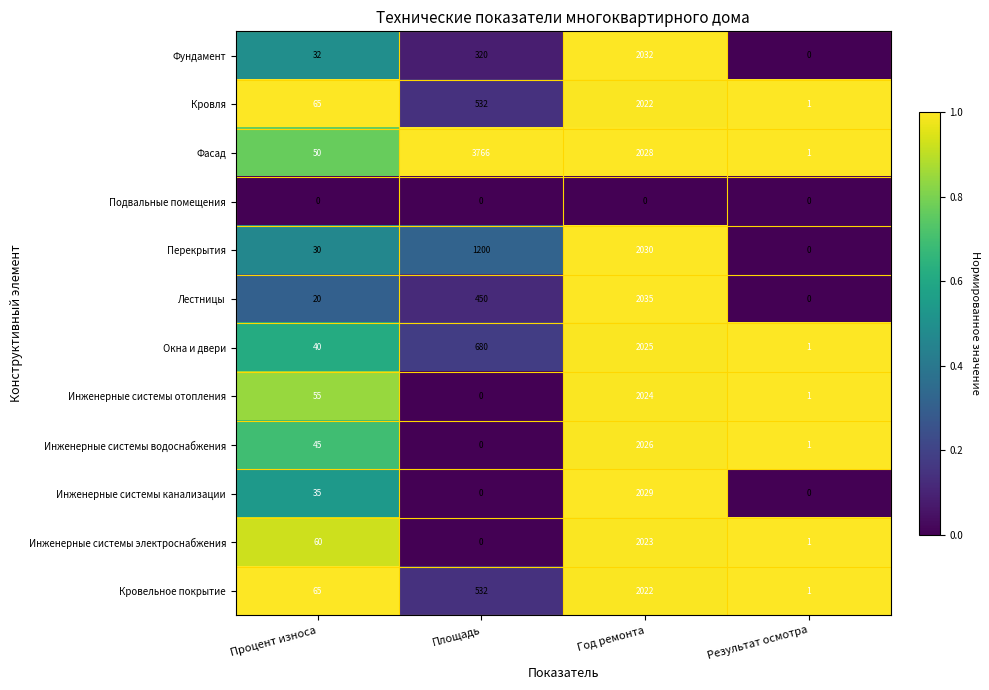

What is the maximum value shown in the chart?

3766